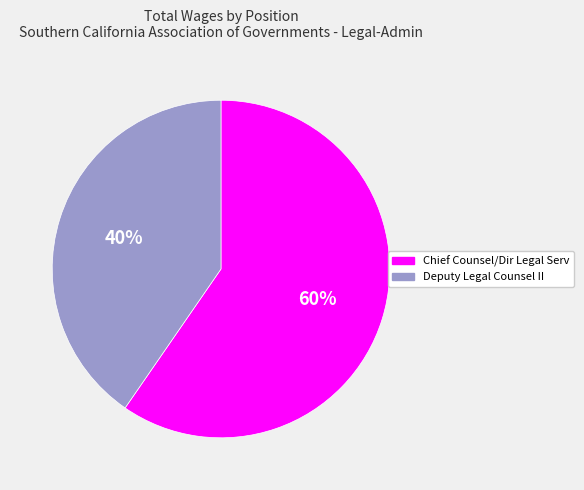

To the nearest percent, what is the combined percentage of Deputy Legal Counsel II and Chief Counsel/Dir Legal Serv?

100%